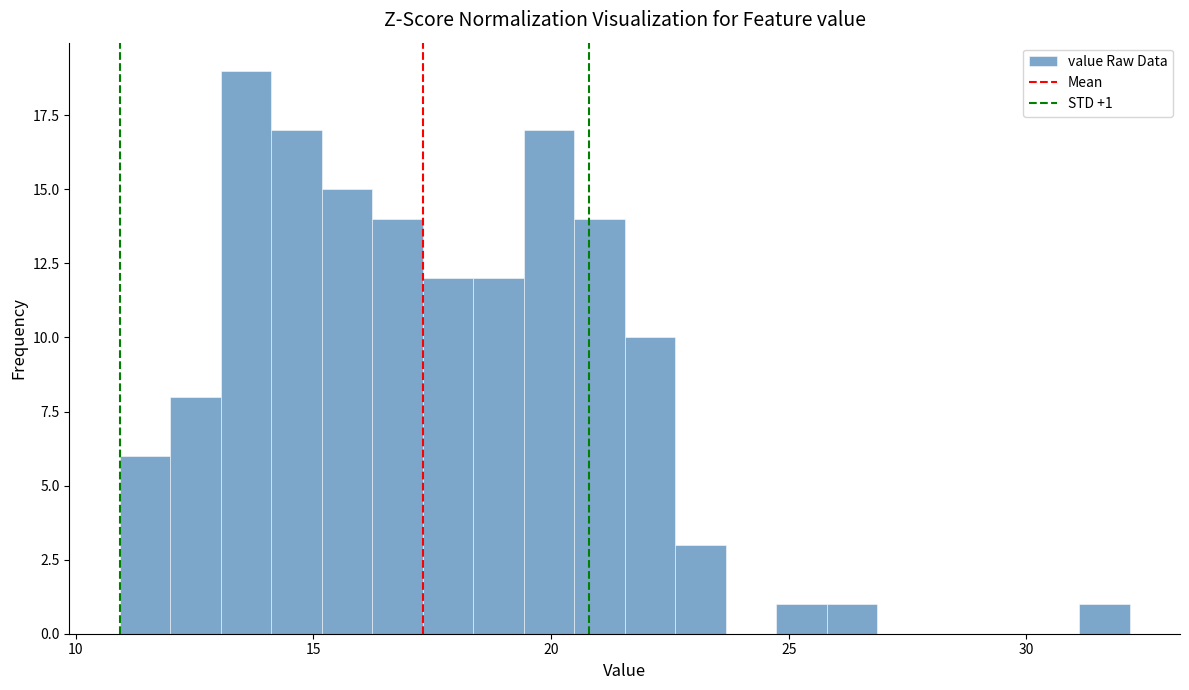

Around what value on the x-axis is the tallest bar? Give the approximate position of its centre, as read against the axis.

13.5